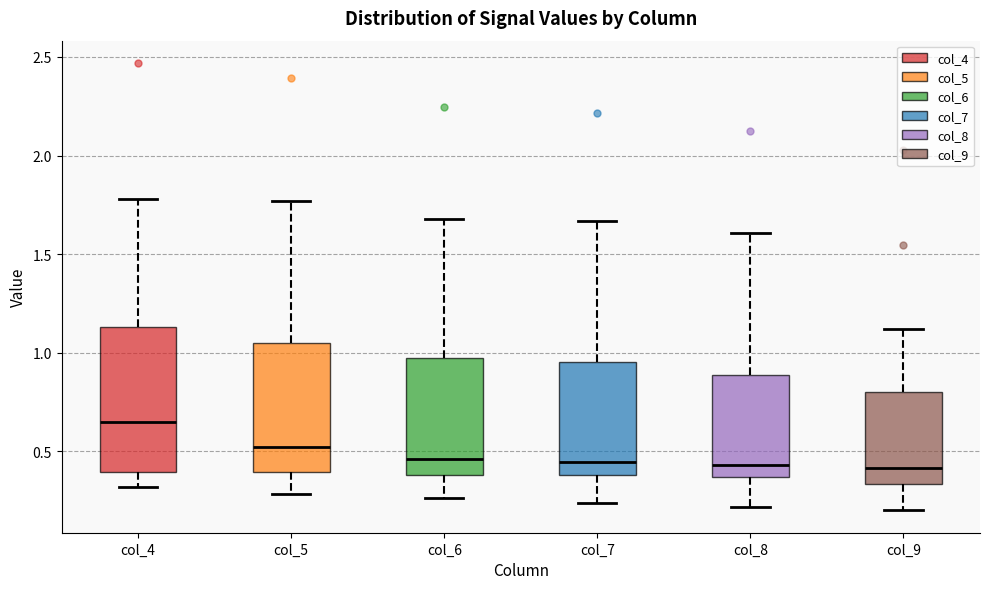

Which box is the tallest, from its lower edge to its upper edge?

col_4